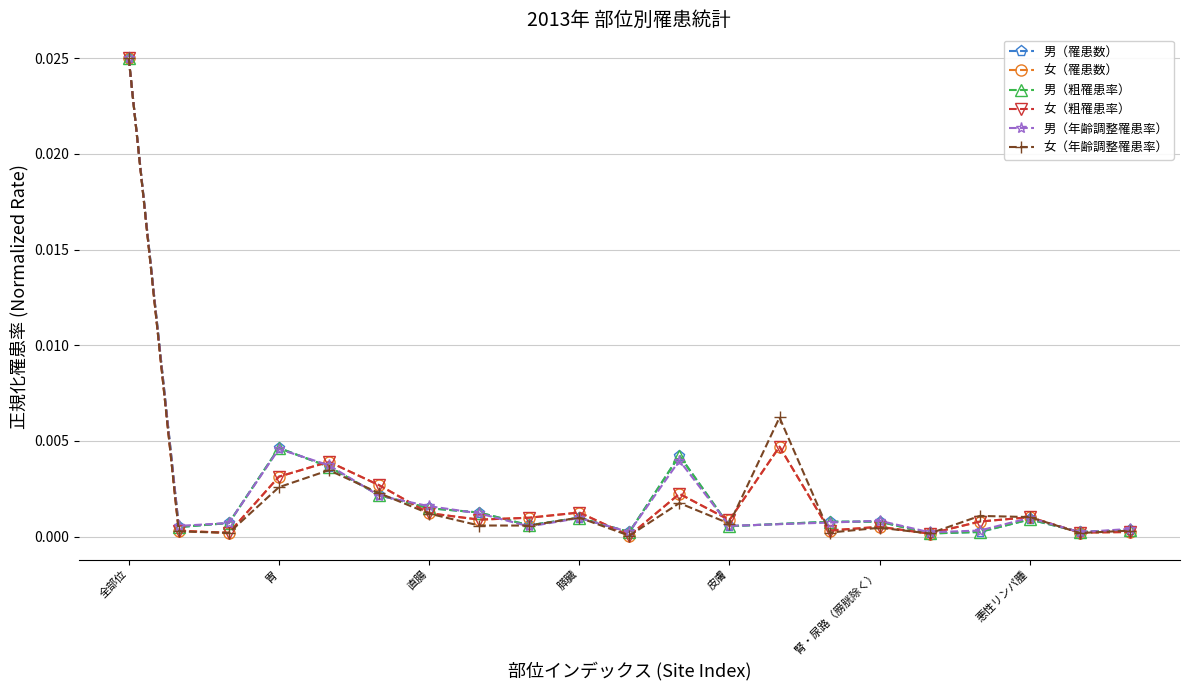

Where do 女（粗罹患率） and 女（罹患数） first cross each other?

結腸 and 直腸